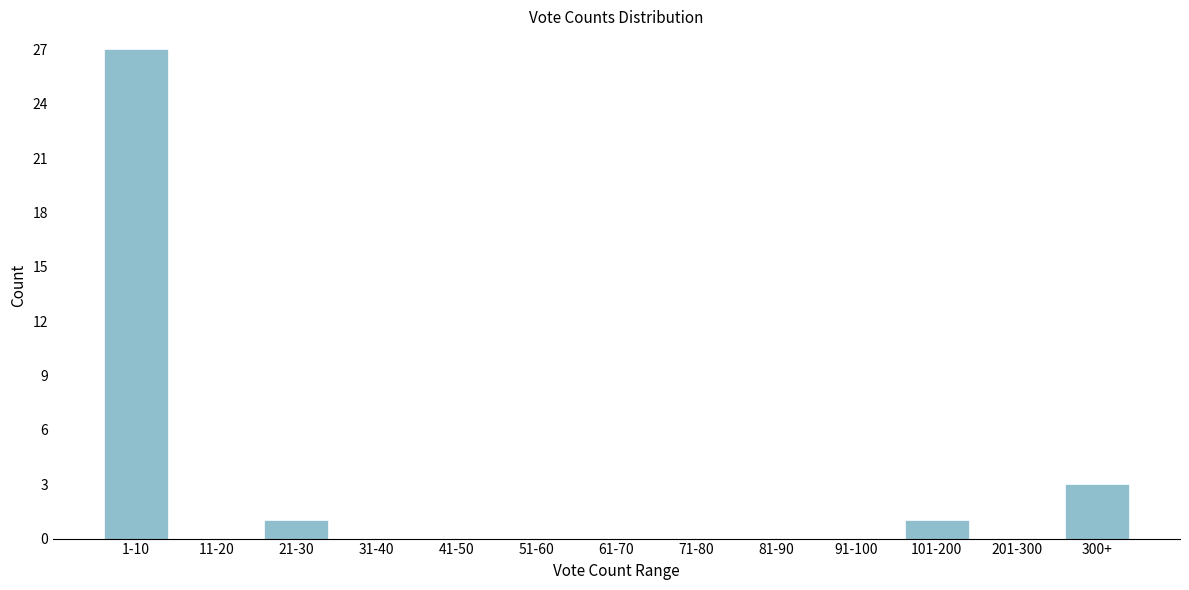

Reading left to right, list all the values displayed in this chart.

1-10=27	11-20=0	21-30=1	31-40=0	41-50=0	51-60=0	61-70=0	71-80=0	81-90=0	91-100=0	101-200=1	201-300=0	300+=3